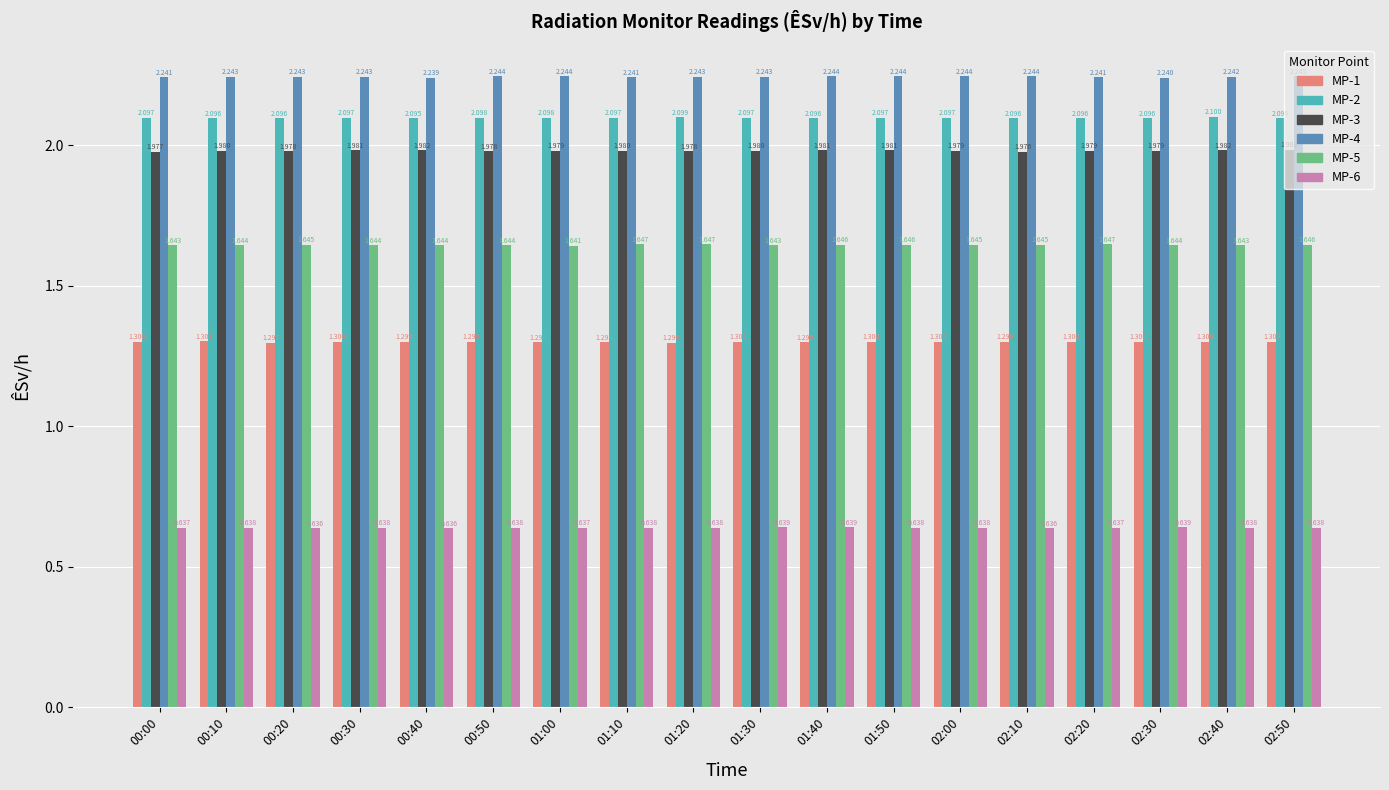

Is the value of MP-5 at 02:10 greater than the value of MP-2 at 02:40?

No